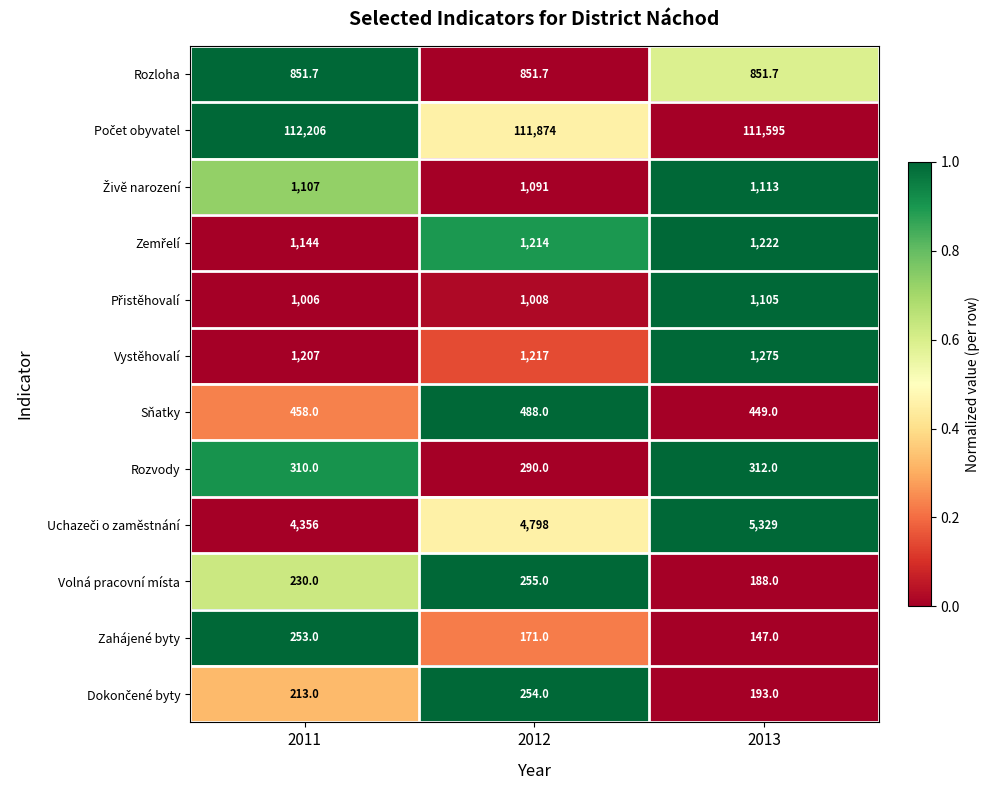

What is the highest value of the Rozloha series?

851.7